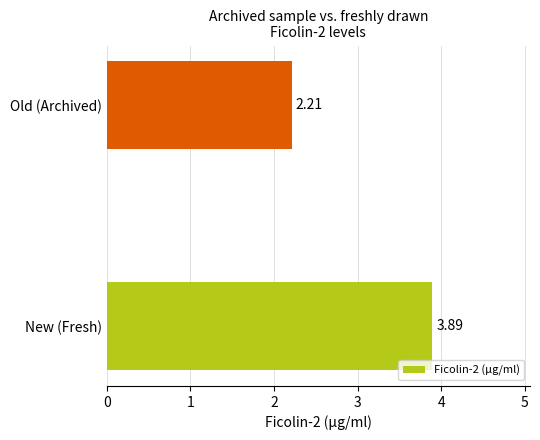

What is the difference between the values at Old (Archived) and New (Fresh)?

1.7